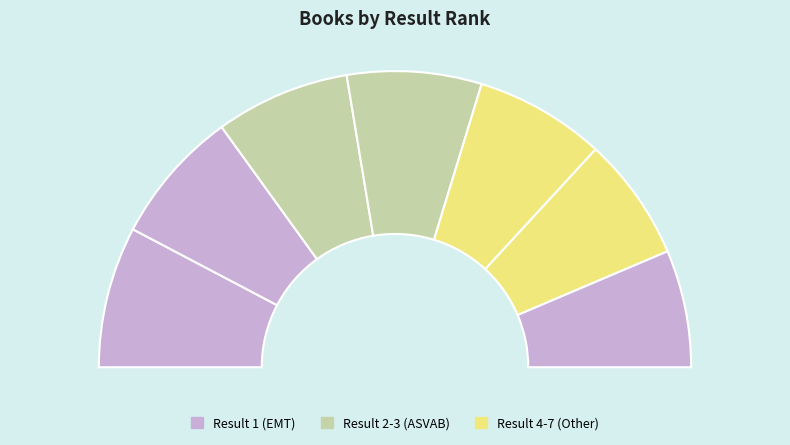

Which slice is the largest?

1